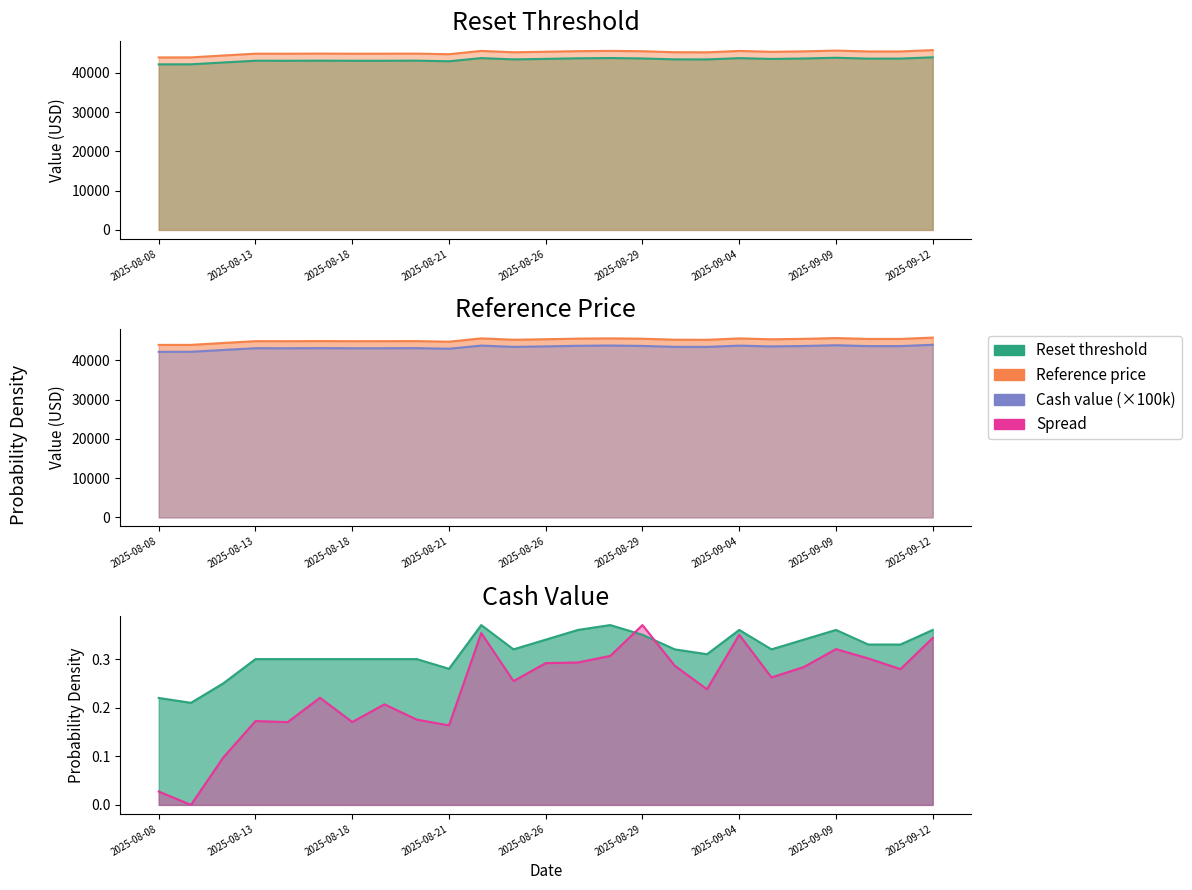

Which series has the widest spread of values?

Reference price